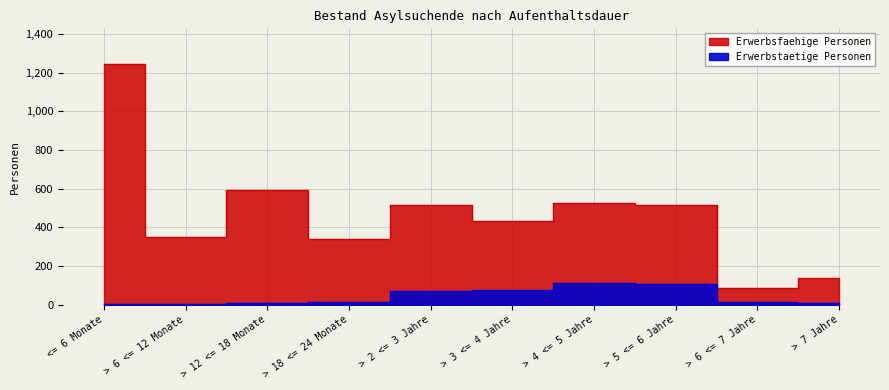

What is the sum of the Erwerbstaetige Personen values at > 2 <= 3 Jahre and > 12 <= 18 Monate?

80